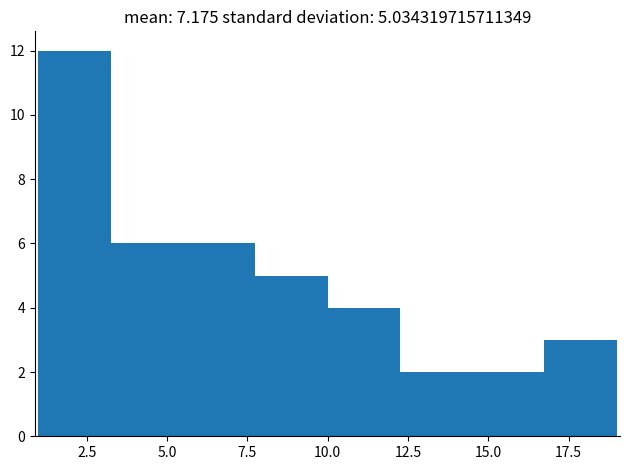

Over which range of the x-axis is the bar tallest?

1.00 to 3.25